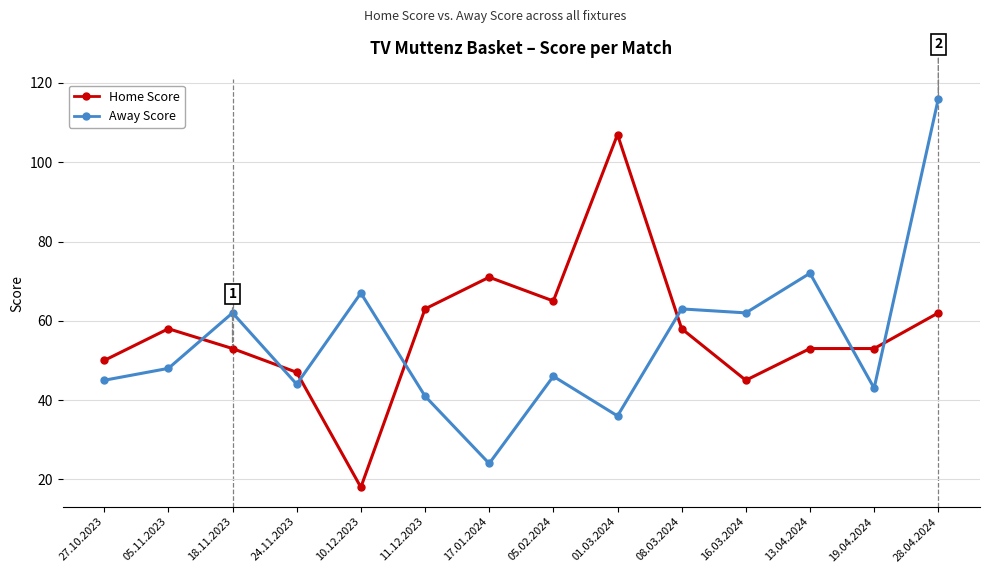

What is the spread (max minus min) of values at 27.10.2023?

5